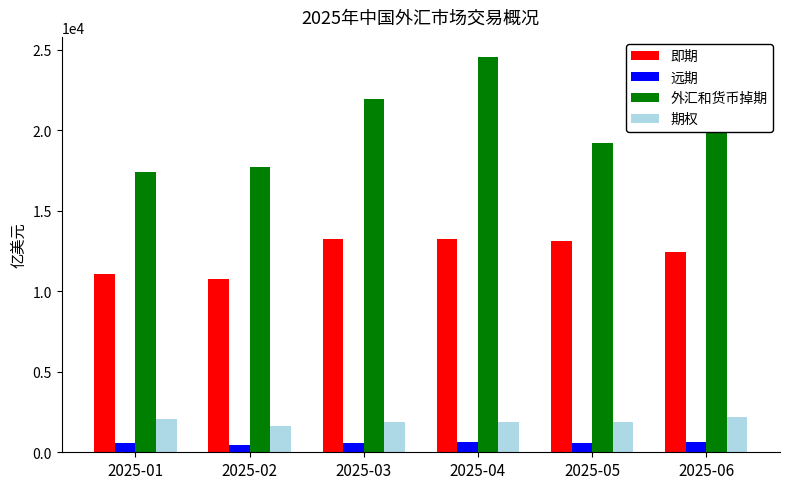

List the series in order of their peak value, lowest first.

远期, 期权, 即期, 外汇和货币掉期